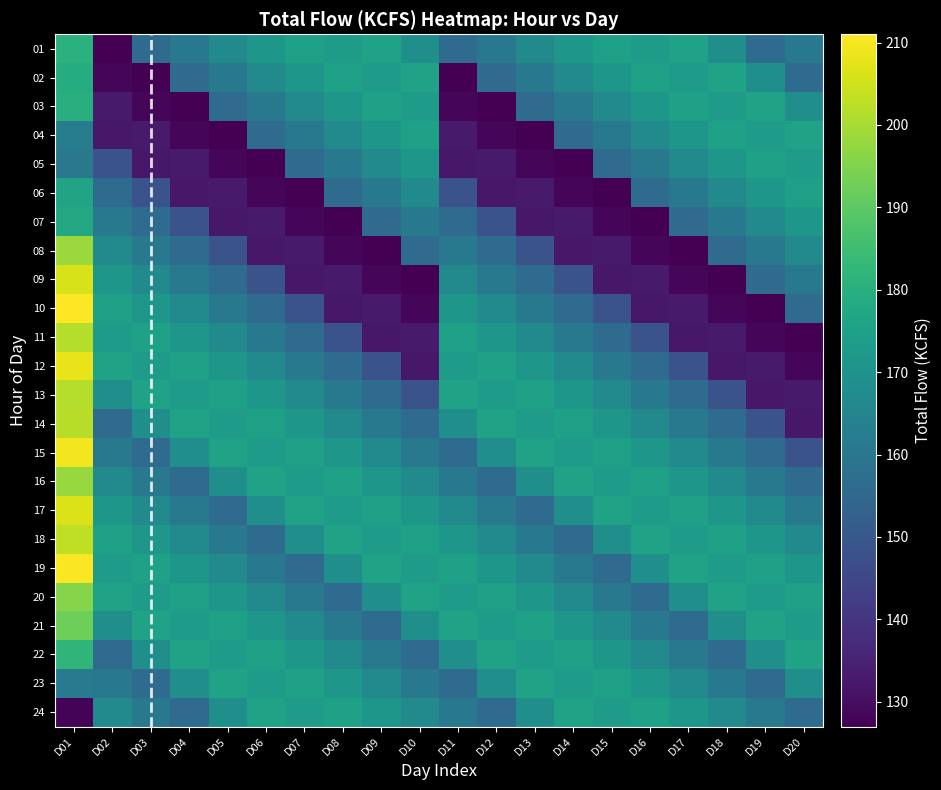

Which series changed the most between D14 and D17?

05